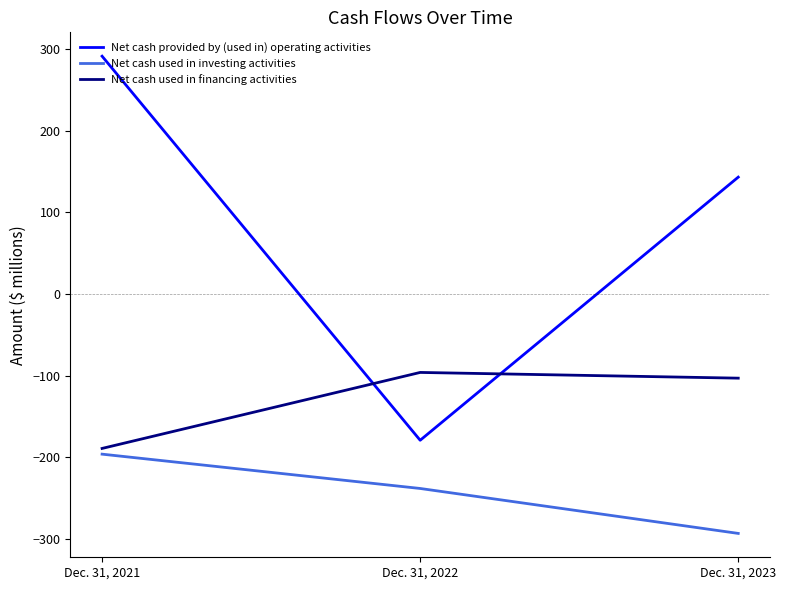

Does the chart display data point markers on the line(s)?

No